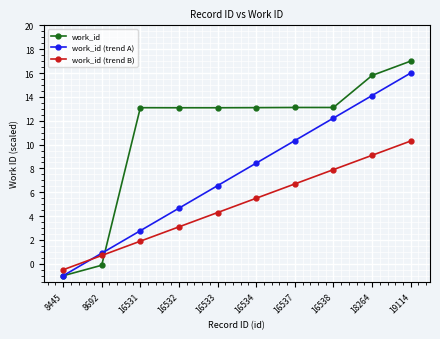

Which series has the largest range (max minus min)?

work_id